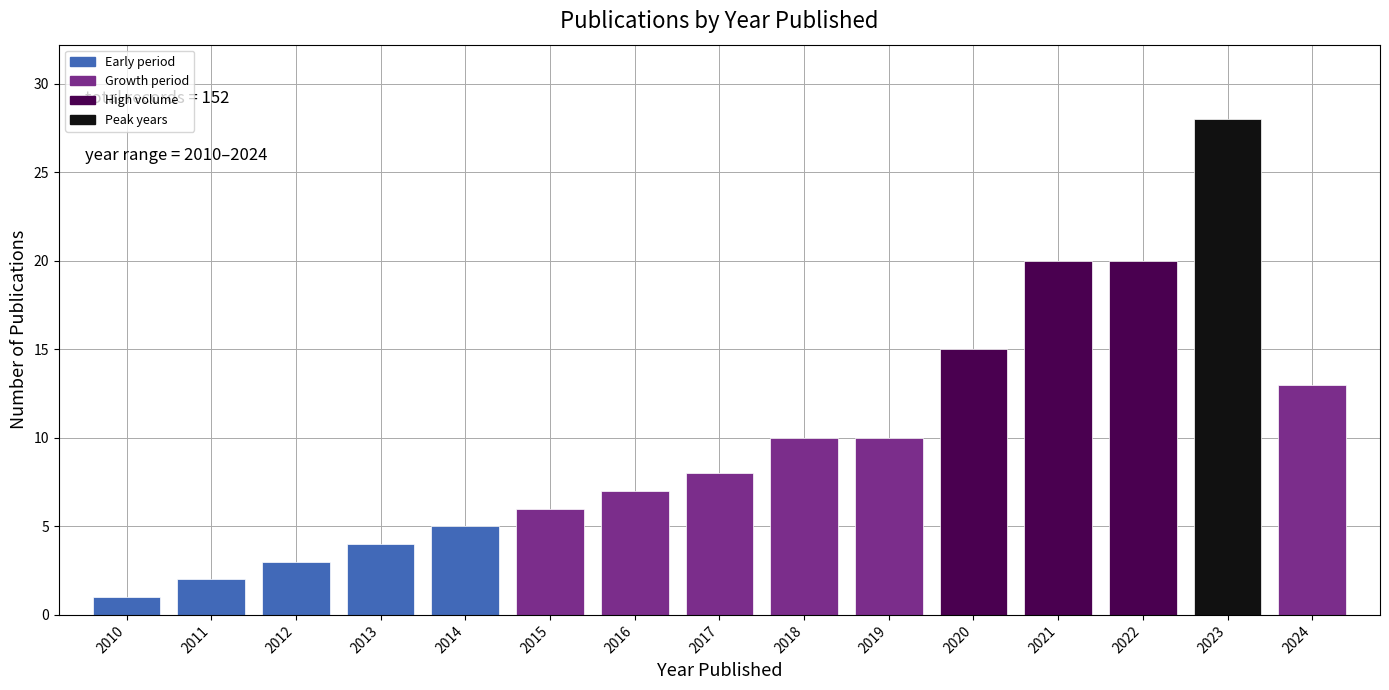

Reading right to left, what are all the values shown in this chart?

2024=13	2023=28	2022=20	2021=20	2020=15	2019=10	2018=10	2017=8	2016=7	2015=6	2014=5	2013=4	2012=3	2011=2	2010=1